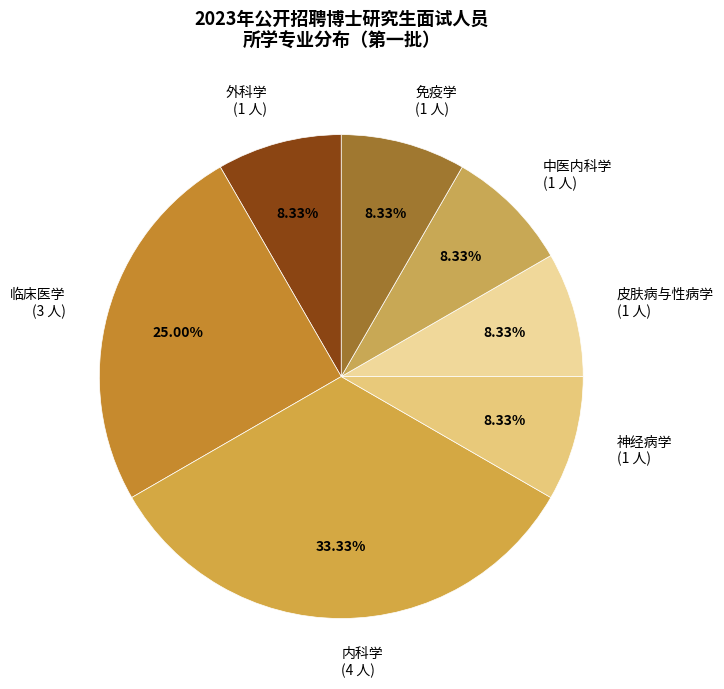

How many segments does this pie chart have?

7